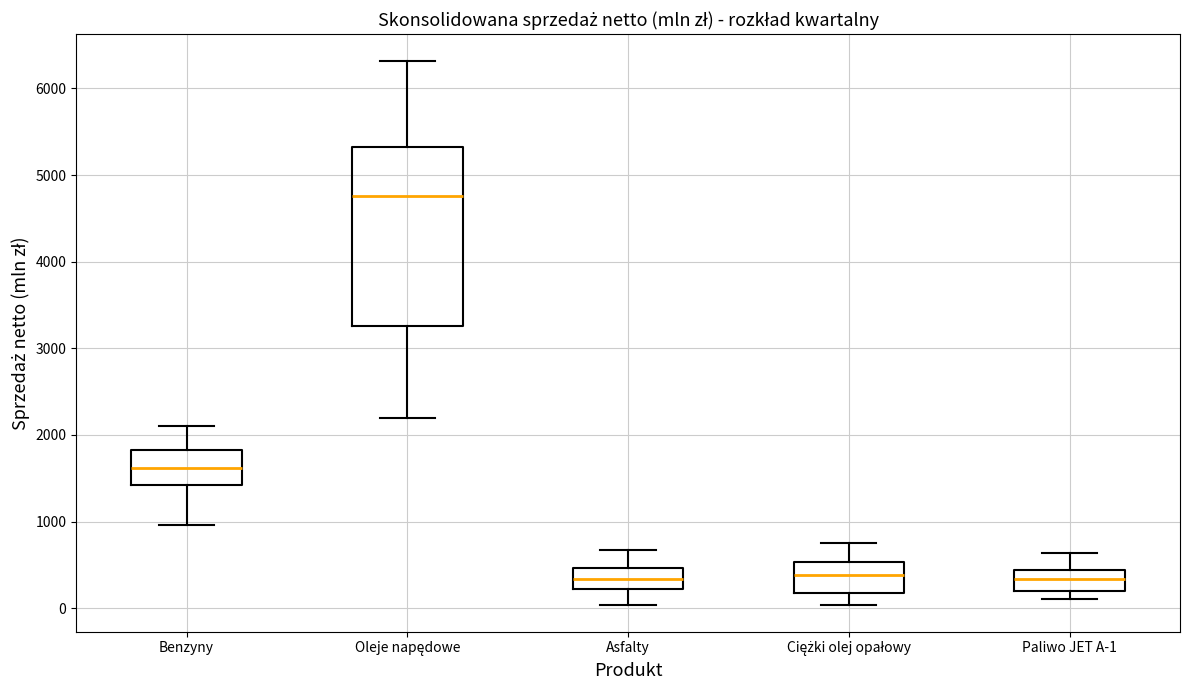

Reading left to right, transcribe this box plot: for each box, give where its median line is, the range the box spans, and where its two whiskers end, as read against the y-axis. The values are not printed on the chart, so give them approximately, as read against the axis.

Benzyny: median 1600, box 1400 to 1800, whiskers 1000 to 2100
Oleje napędowe: median 4800, box 3300 to 5300, whiskers 2200 to 6300
Asfalty: median 300, box 200 to 500, whiskers 0 to 700
Ciężki olej opałowy: median 400, box 200 to 500, whiskers 0 to 700
Paliwo JET A-1: median 300, box 200 to 400, whiskers 100 to 600